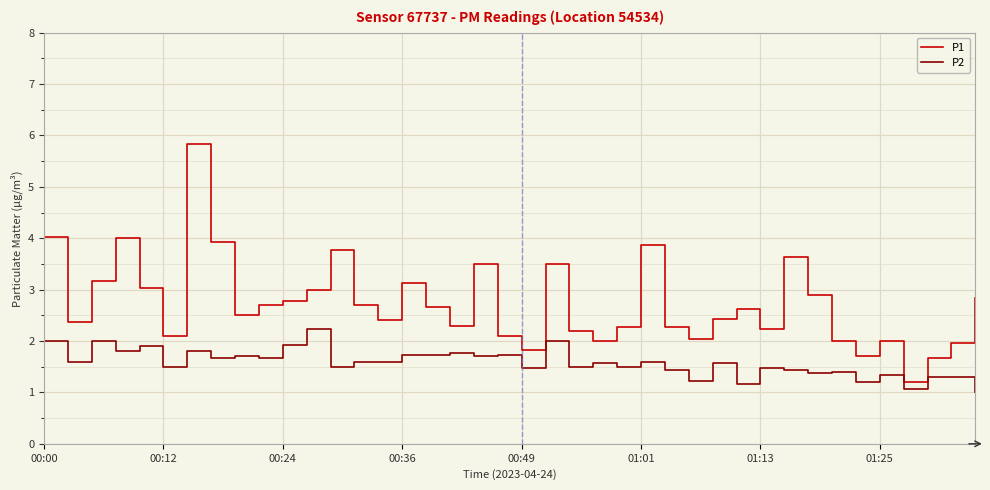

What is the sum of all P1 values?

109.2